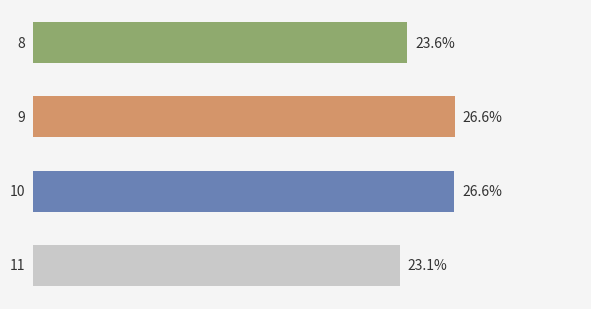

Does the chart contain any negative values?

No